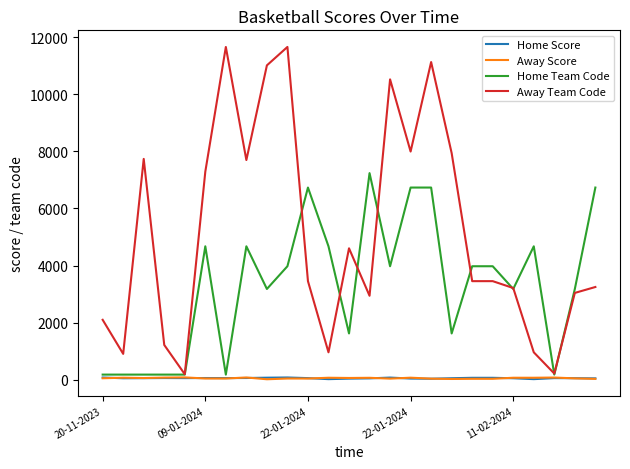

Which series has the widest spread of values?

Away Team Code